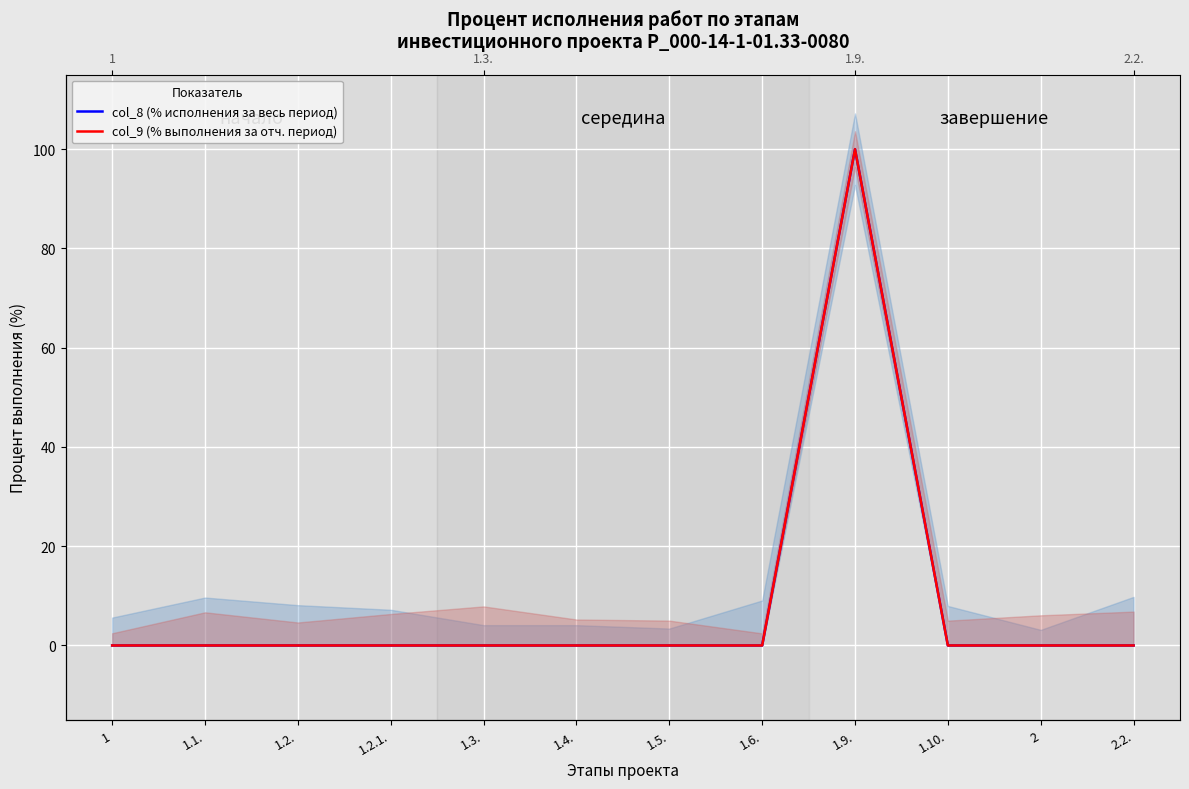

At which label does col_8 (% исполнения за весь период) reach its peak?

1.9.